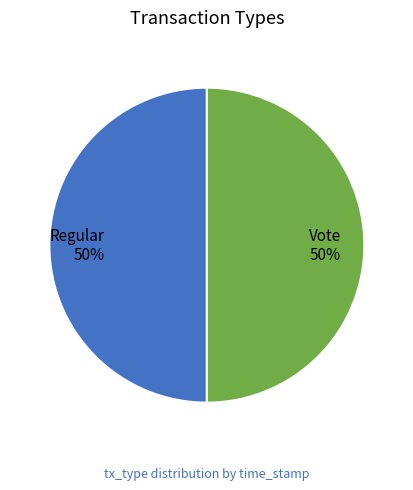

Combined, do Vote and Regular account for over 50%?

Yes